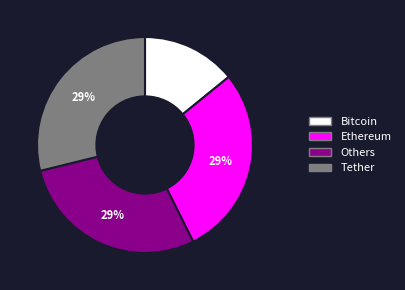

How many segments does this pie chart have?

4